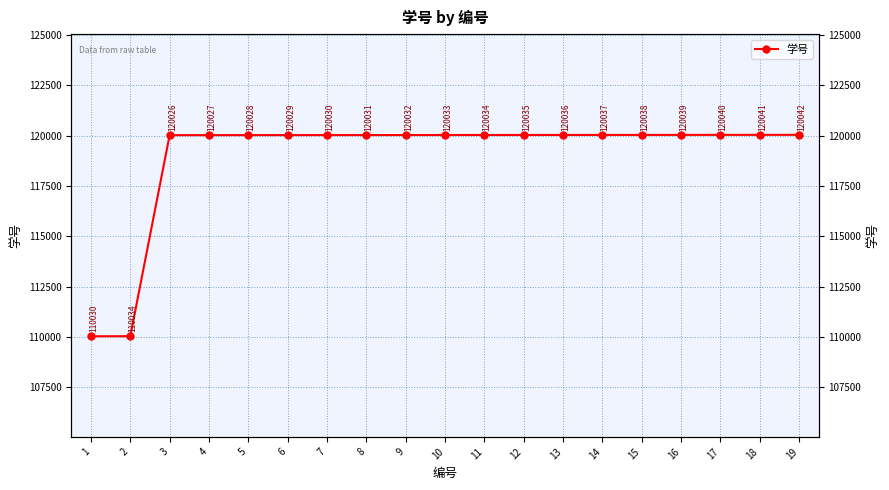

What is the average value?

118981